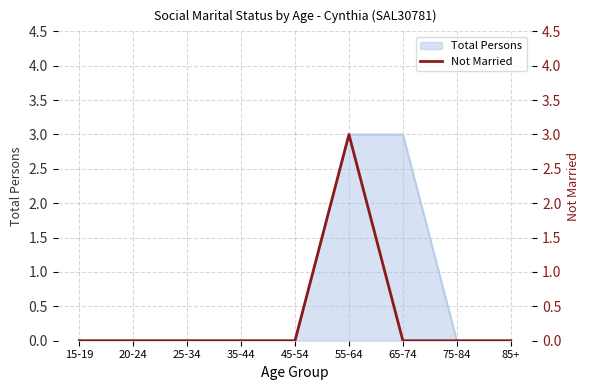

At which label is the value closest to 1?

15-19